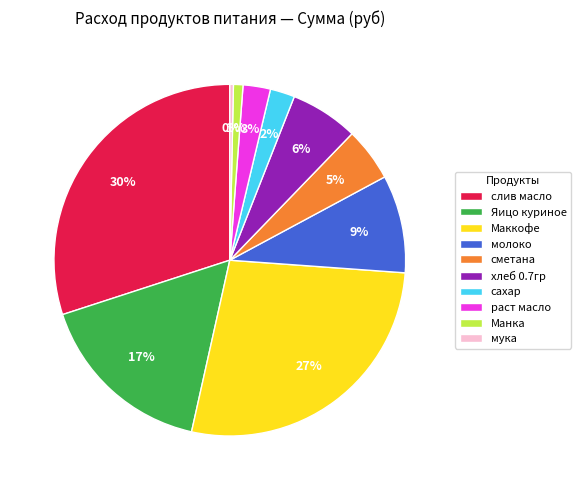

How many segments does this pie chart have?

10